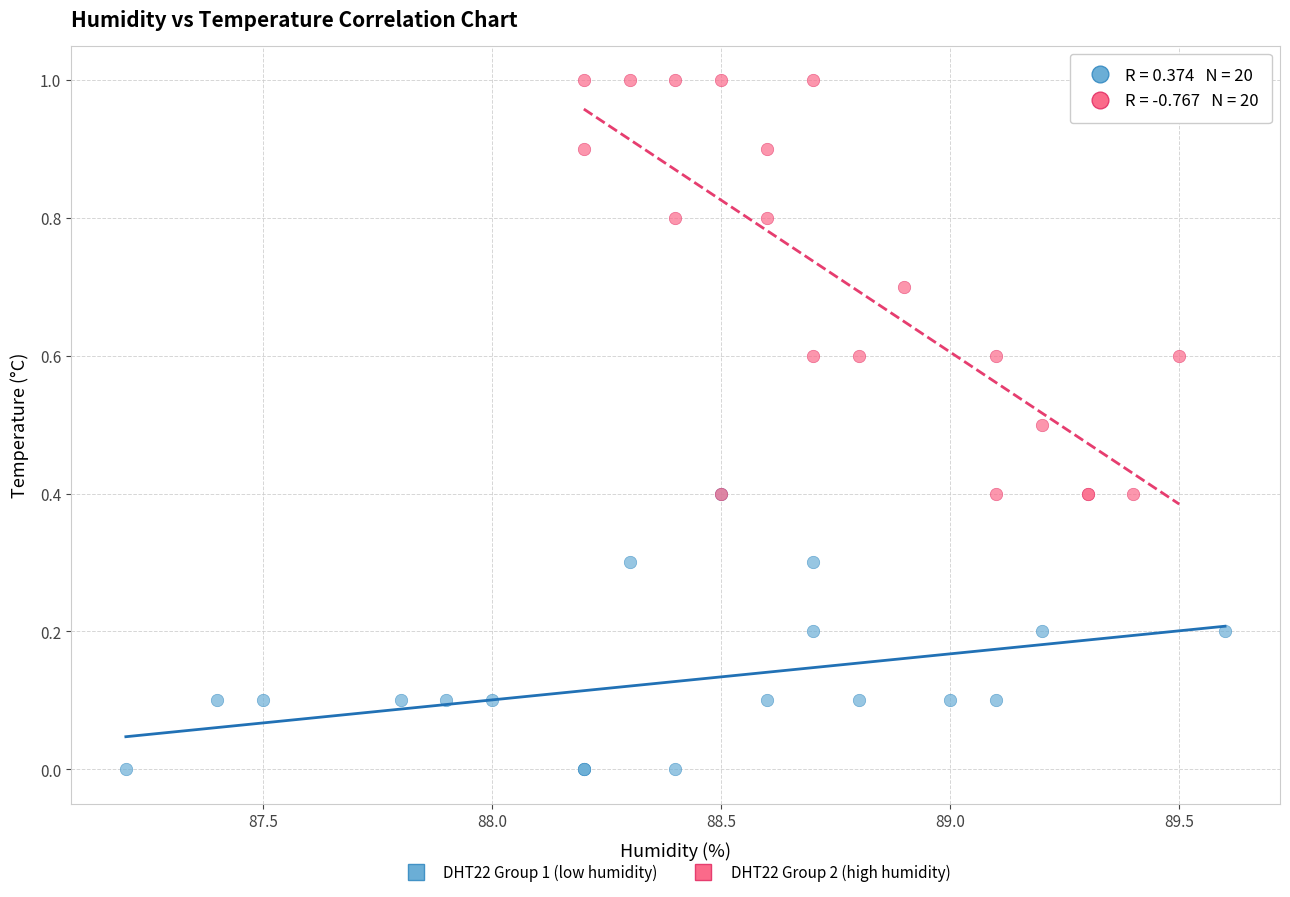

Which series has the largest Y range (max minus min)?

DHT22 Group 2 (high humidity)